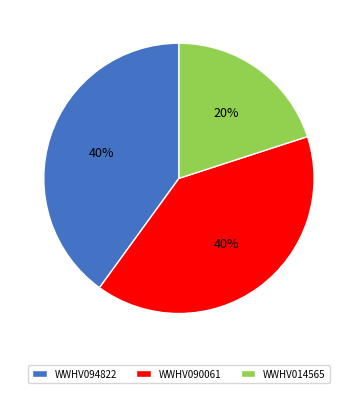

Combined, do WWHV014565 and WWHV090061 account for over 50%?

Yes